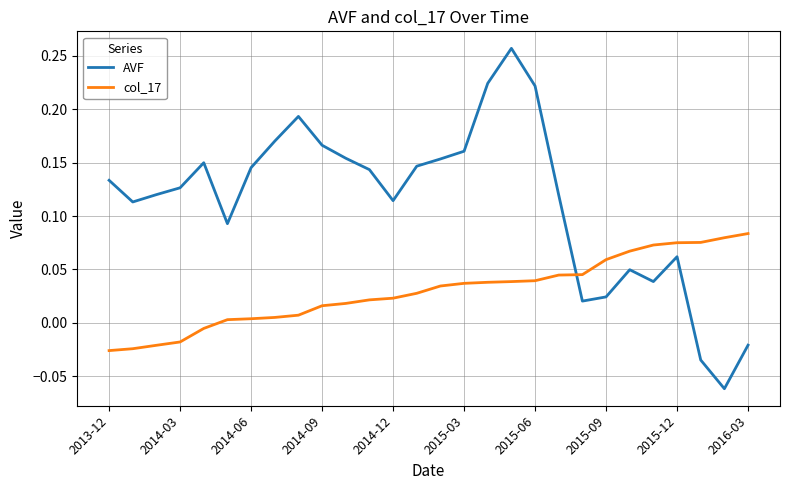

Rank the series by their average value, from lowest to highest.

col_17, AVF